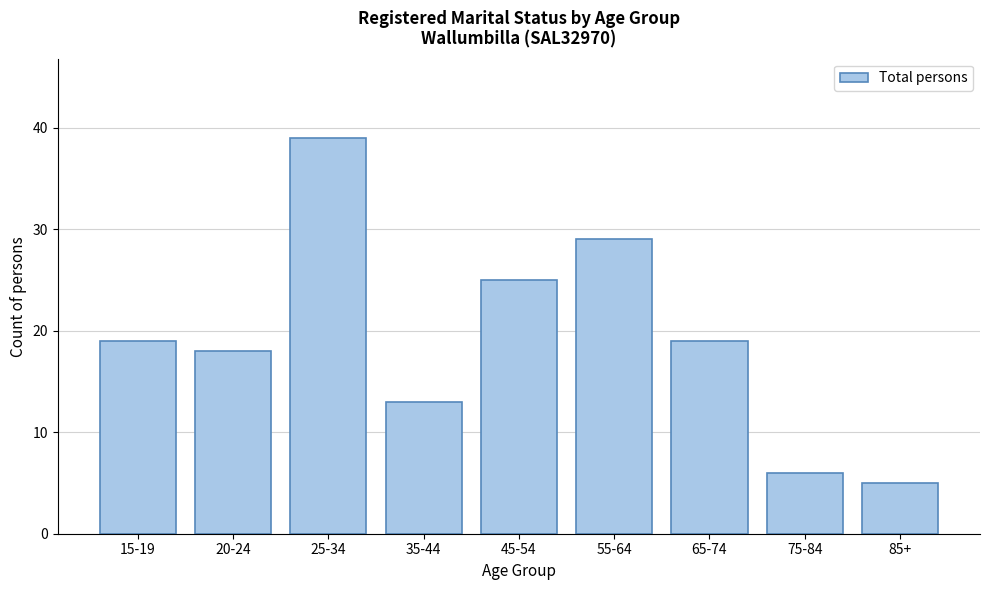

Reading left to right, what are all the values shown in this chart?

19	18	39	13	25	29	19	6	5